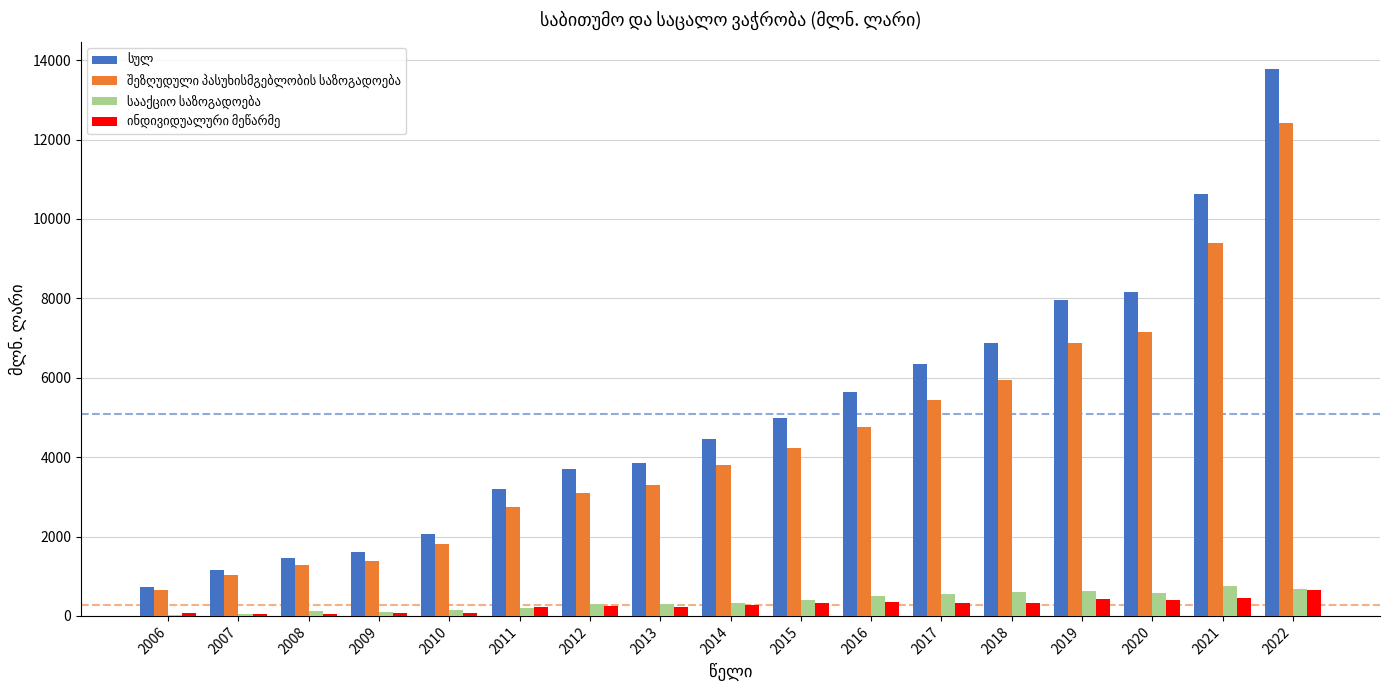

At which category is the sum across all series the highest?

2022